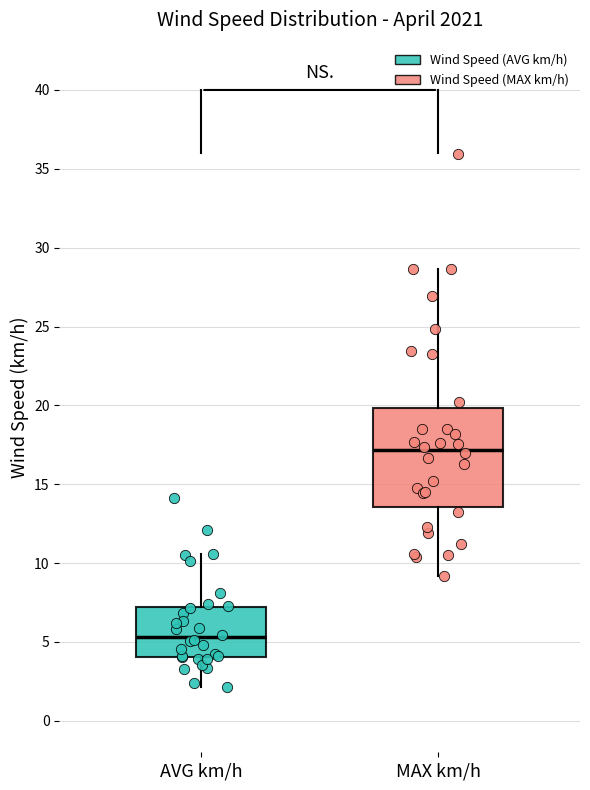

Reading left to right, read every box against the y-axis: the position of its median line, the range the box covers, and the ends of its whiskers. The values are not printed on the chart, so give them approximately, as read against the axis.

AVG km/h: median 5.5, box 4.0 to 7.0, whiskers 2.0 to 10.5
MAX km/h: median 17.0, box 13.5 to 20.0, whiskers 9.0 to 28.5